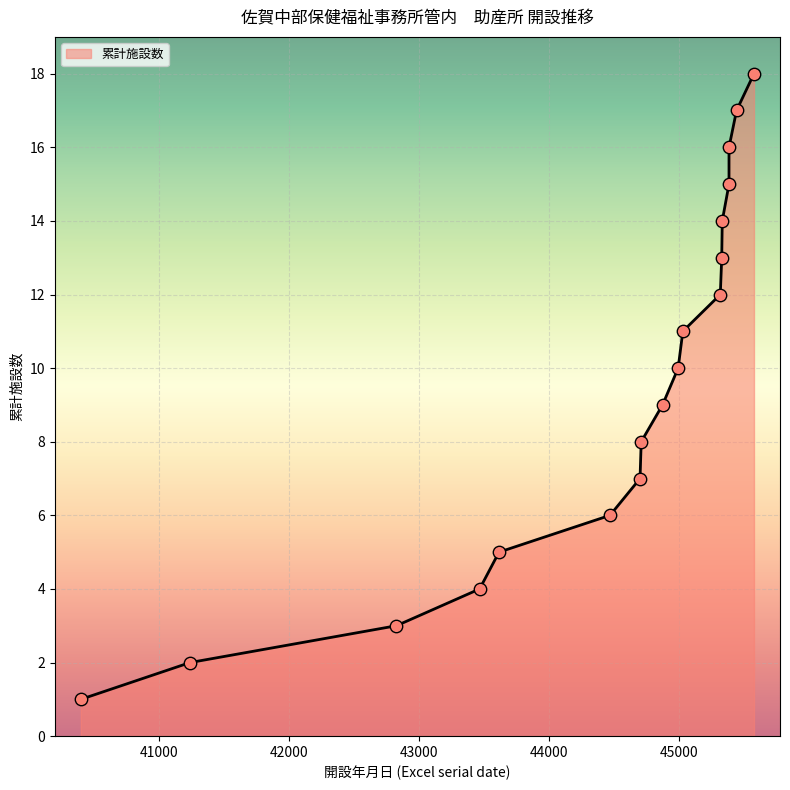

What is the change in value from 45028 to 45383?

+5